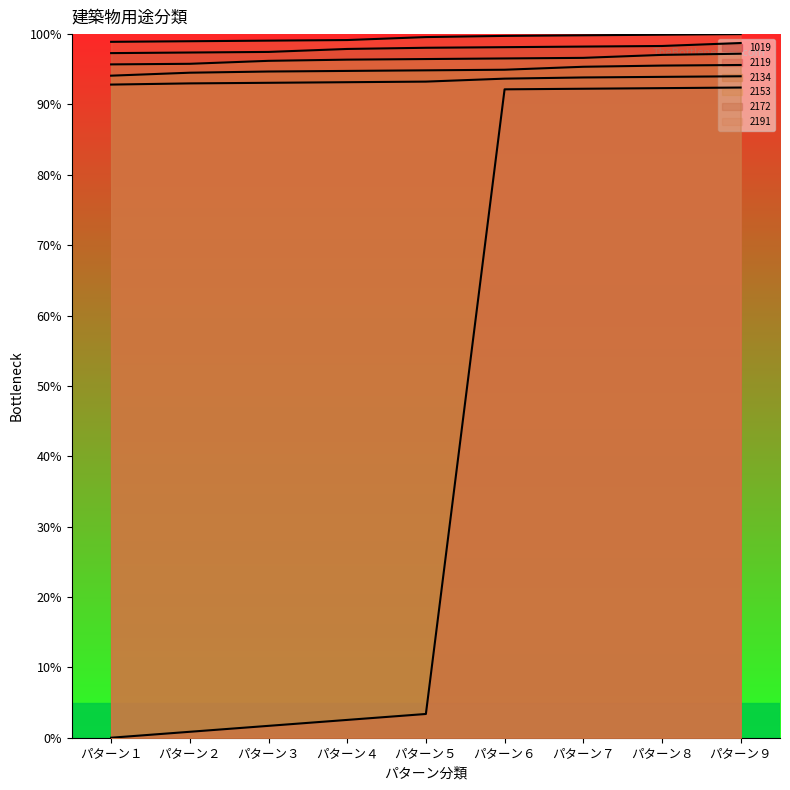

Which series changed the most between パターン６ and パターン８?

2134